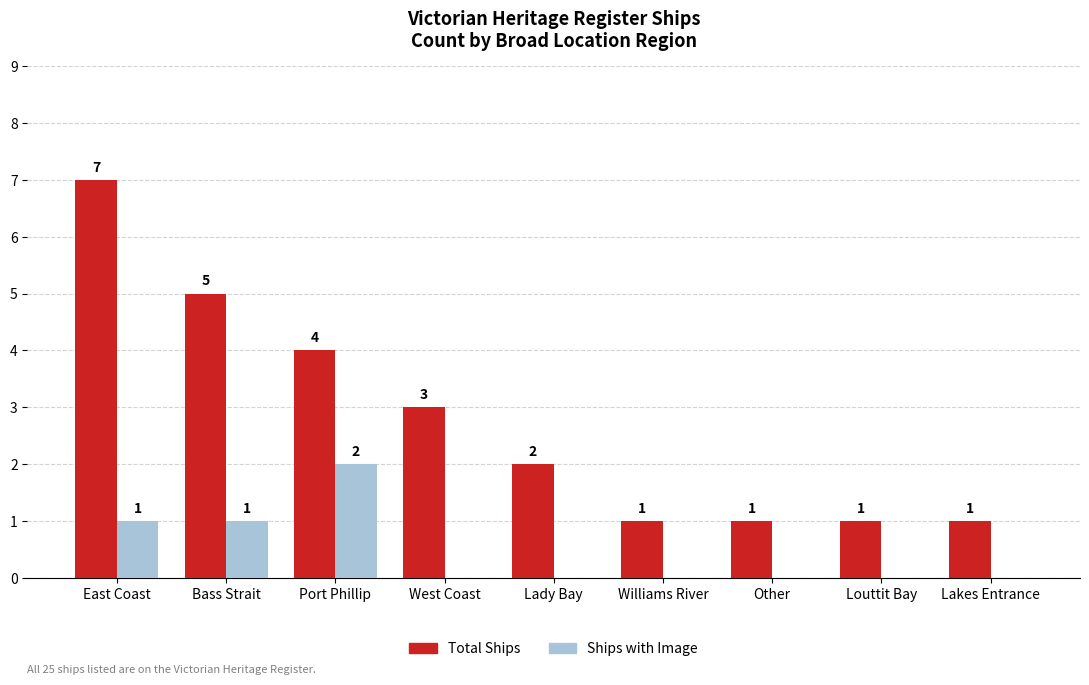

Reading left to right, extract all data points from this chart.

Total Ships: 7	5	4	3	2	1	1	1	1
Ships with Image: 1	1	2	0	0	0	0	0	0